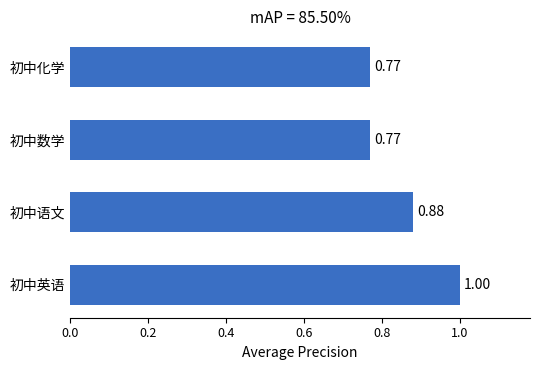

What is the sum of all values?

3.4